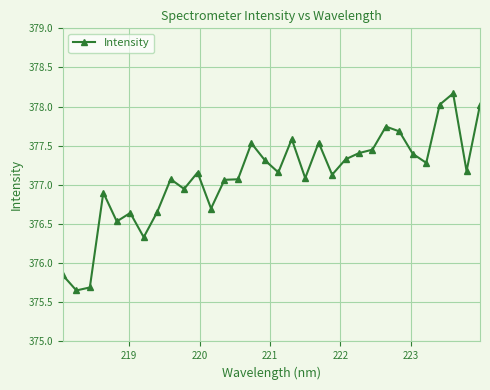

What is the sum of all values?

12067.3